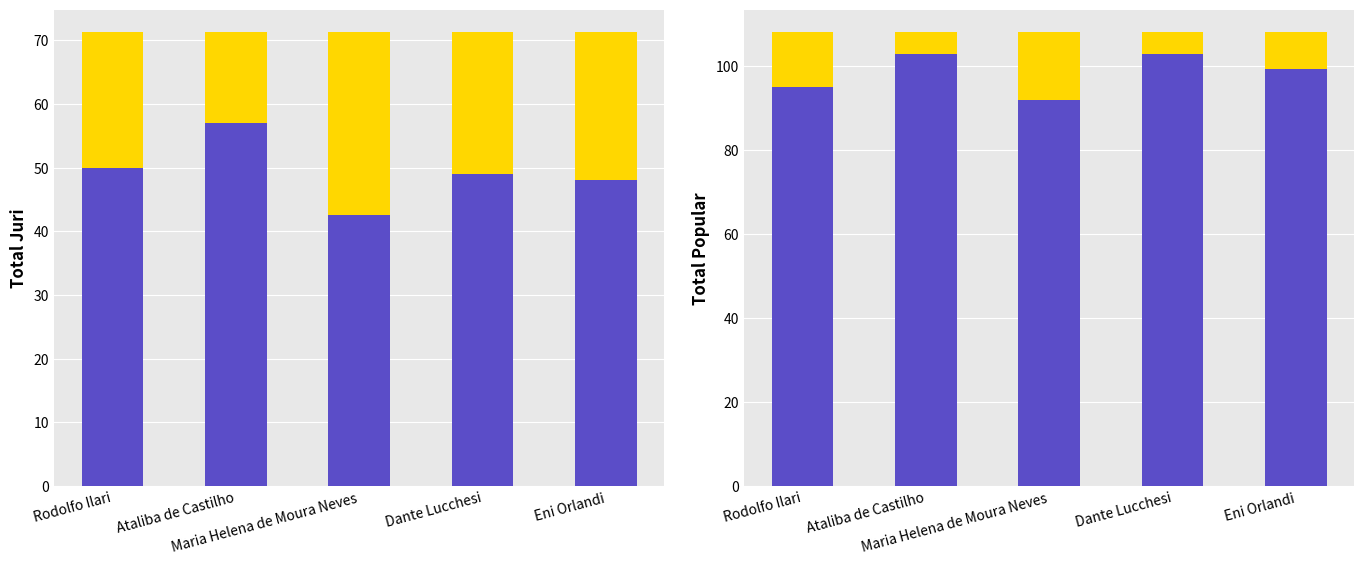

Which label corresponds to the largest value in the chart?

Ataliba de Castilho